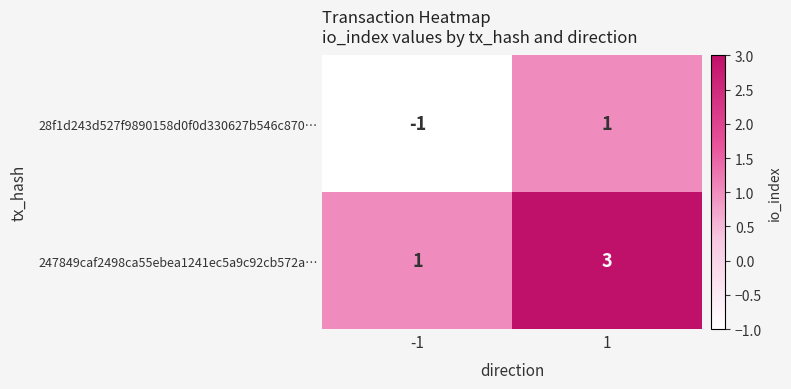

List the series in order of their overall mean, highest first.

247849caf2498ca55ebea1241ec5a9c92cb572a…, 28f1d243d527f9890158d0f0d330627b546c870…